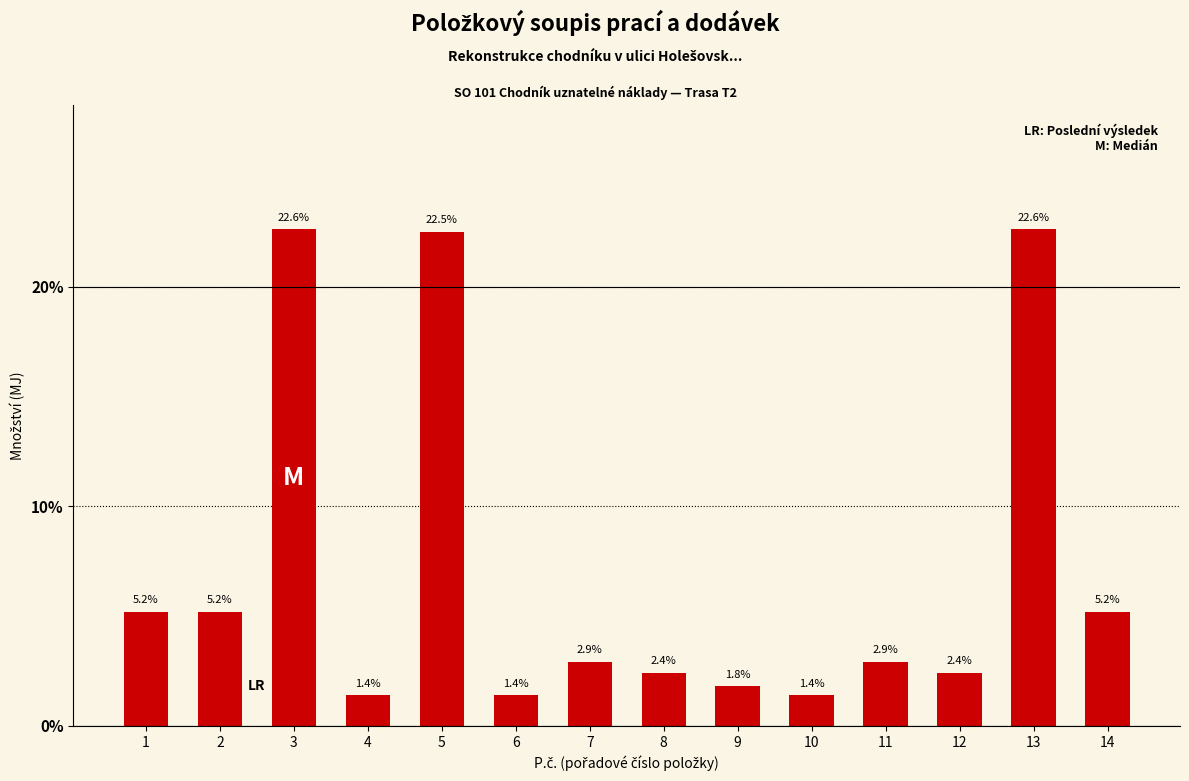

How many bars are there in total?

14